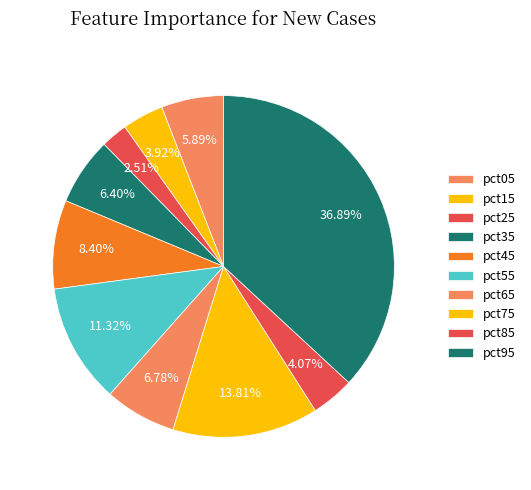

Count the number of slices in the pie.

10